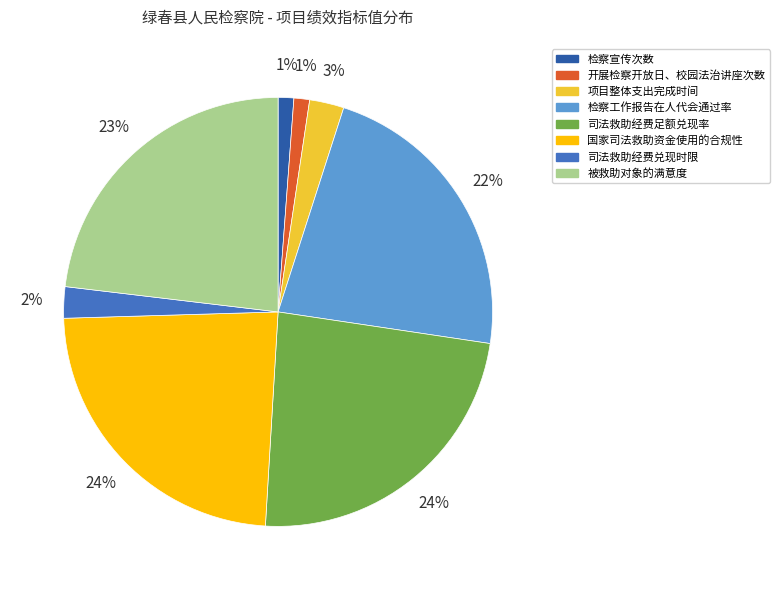

Do 司法救助经费足额兑现率 and 检察工作报告在人代会通过率 together represent more than half of the pie?

No